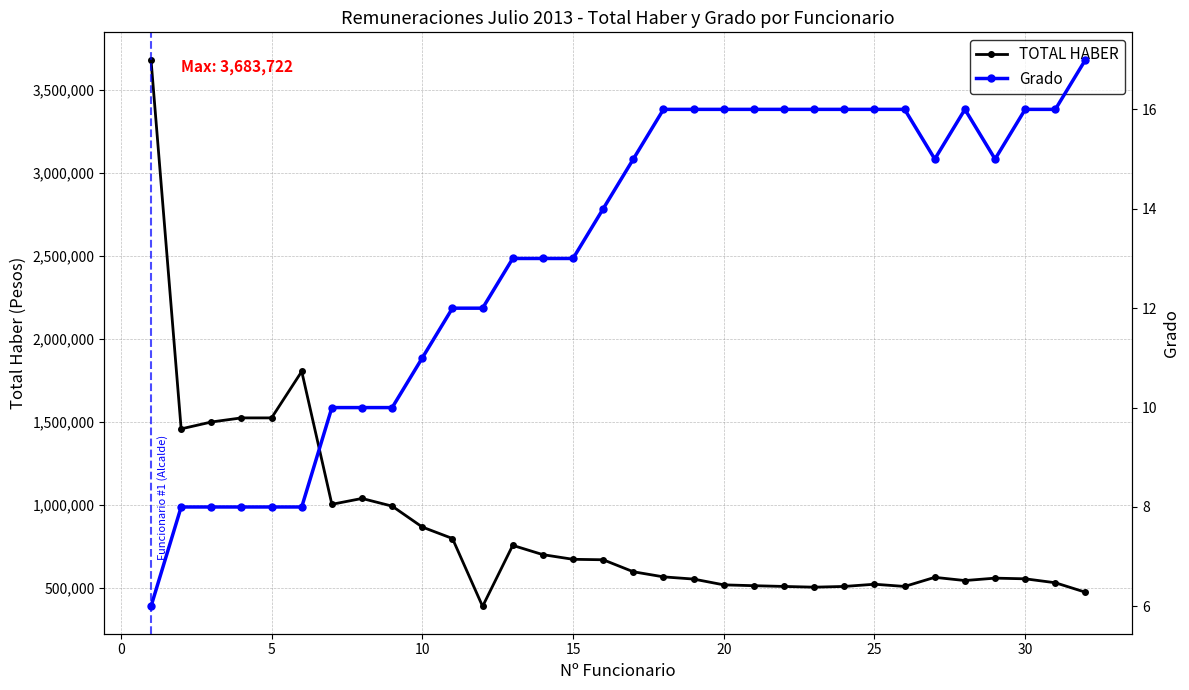

The value of TOTAL HABER at 25 is 879564. True or false?

False